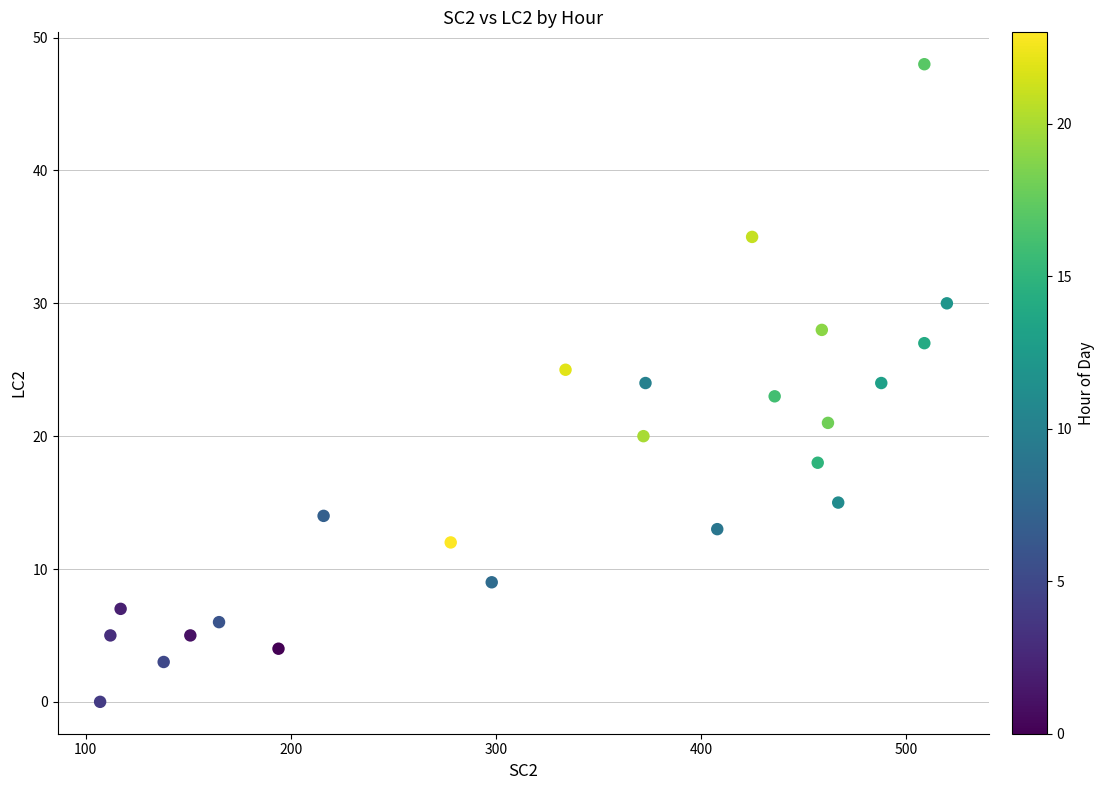

What is the range of X values (max minus min)?

413